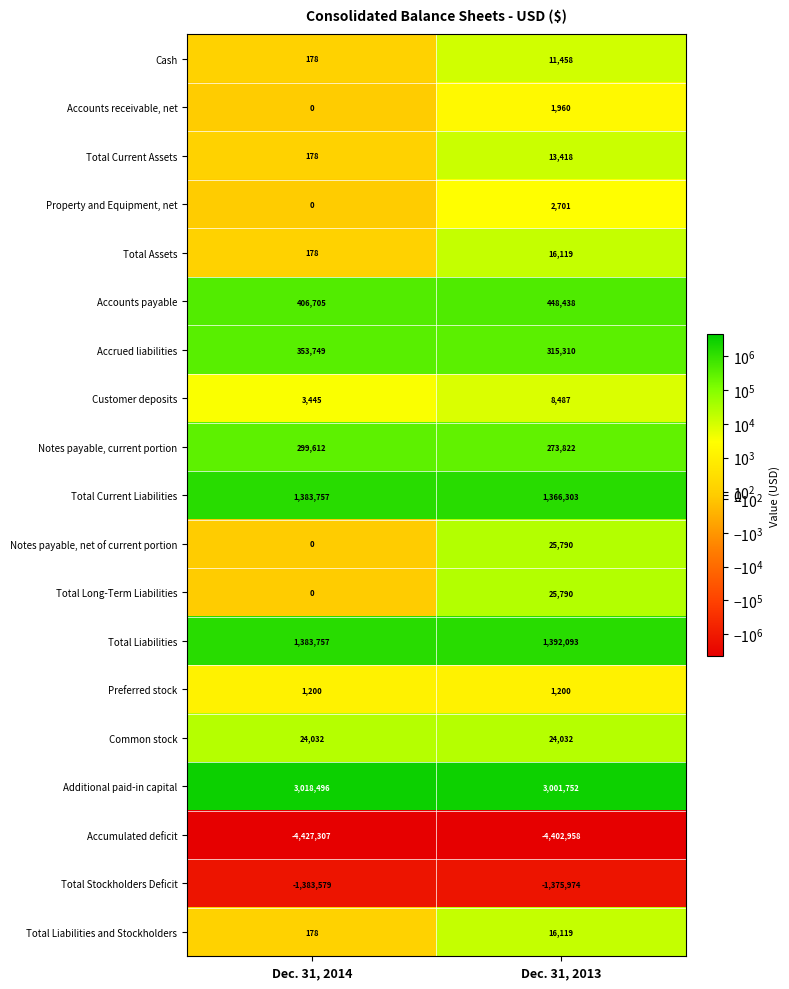

List the labels in order of Notes payable, current portion value, largest first.

Dec. 31, 2014, Dec. 31, 2013